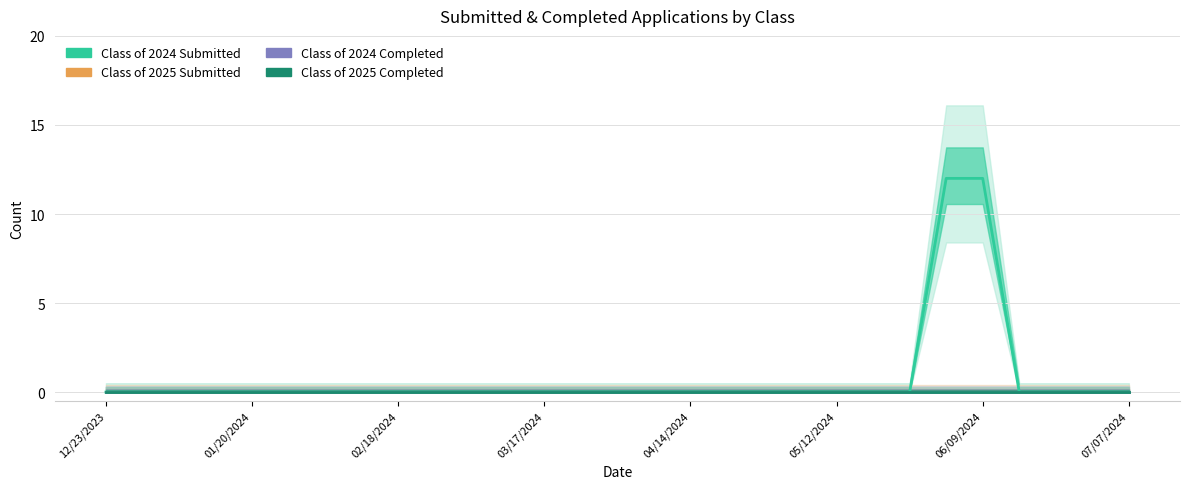

What is the greatest value displayed?

12